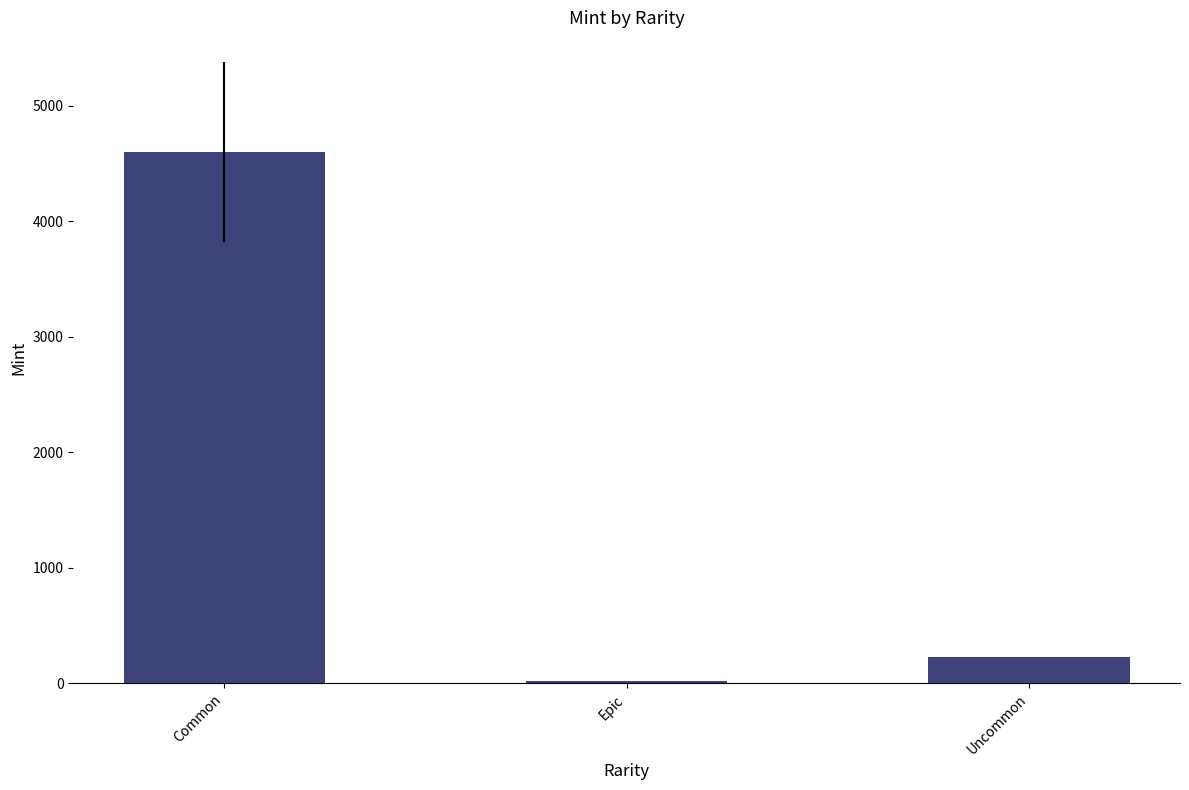

Reading left to right, transcribe all the data shown in this chart.

Common=4598.5	Epic=21.0	Uncommon=232.0